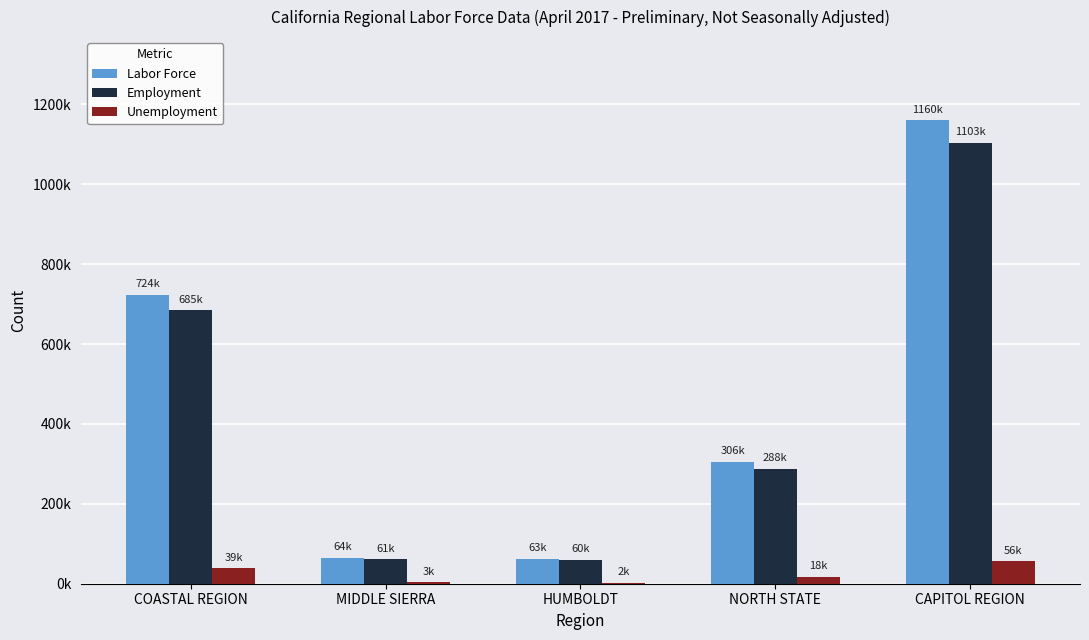

Does the chart contain stacked bars?

No